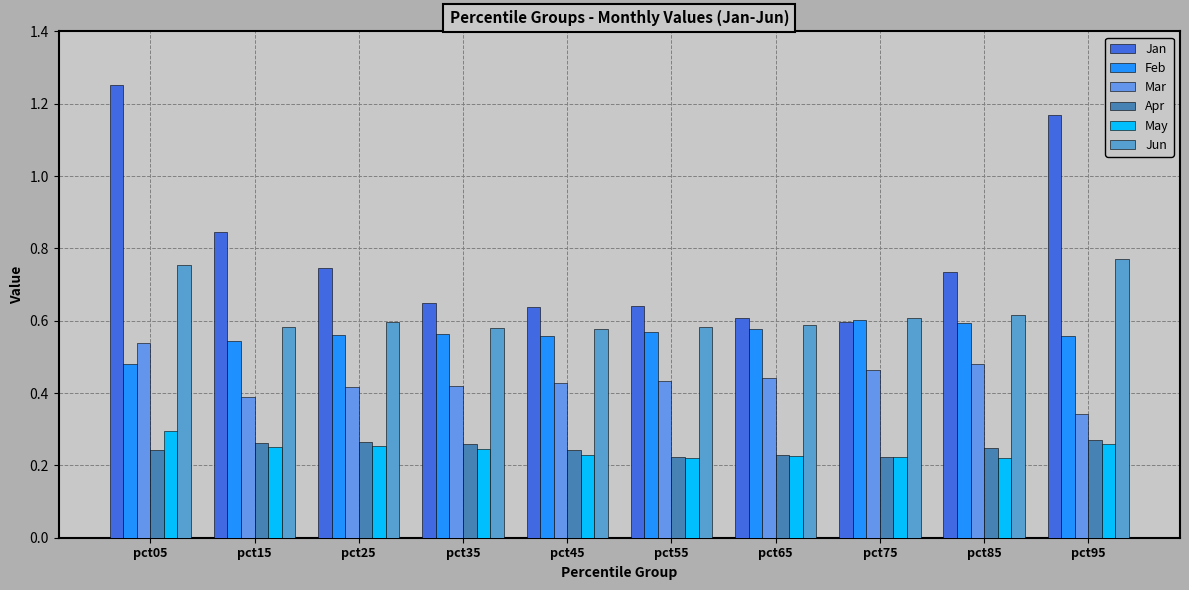

What is the value of the Apr bar at the 6th from the left?

0.2